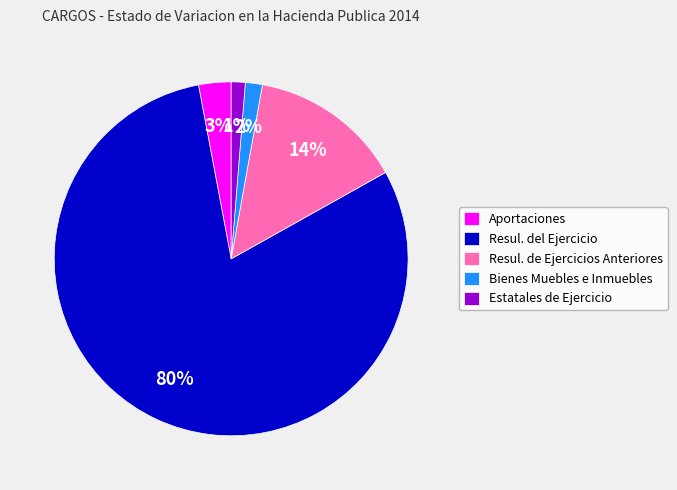

The Estatales de Ejercicio slice represents 11% of the pie. True or false?

False